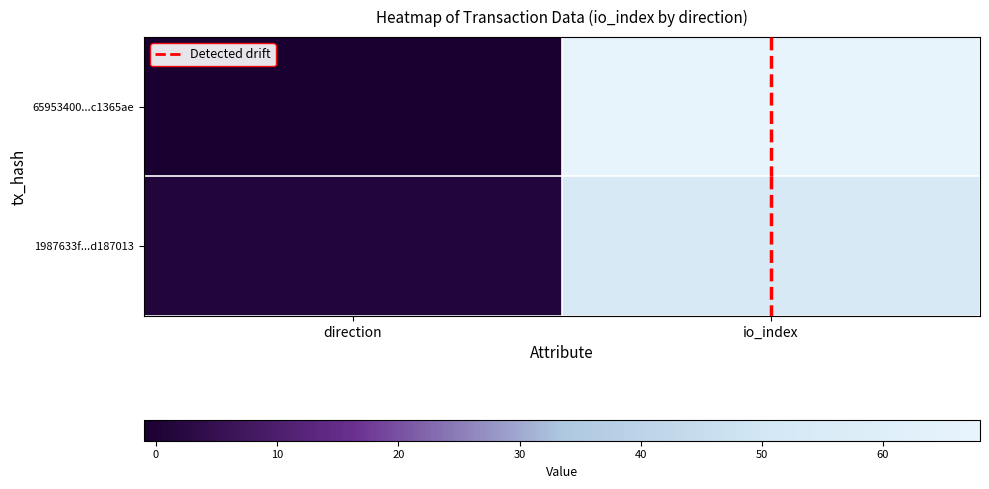

Which series has the largest range (max minus min)?

65953400...c1365ae